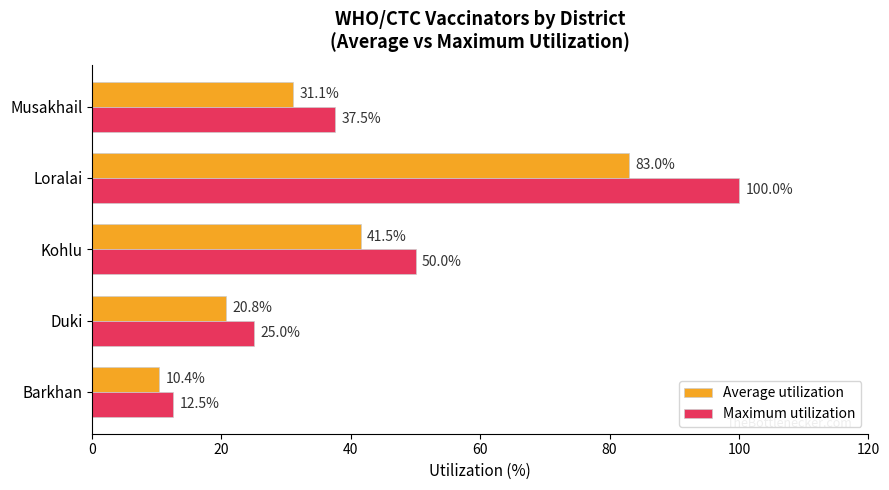

What is the sum of the Average utilization values at Musakhail and Duki?

51.9